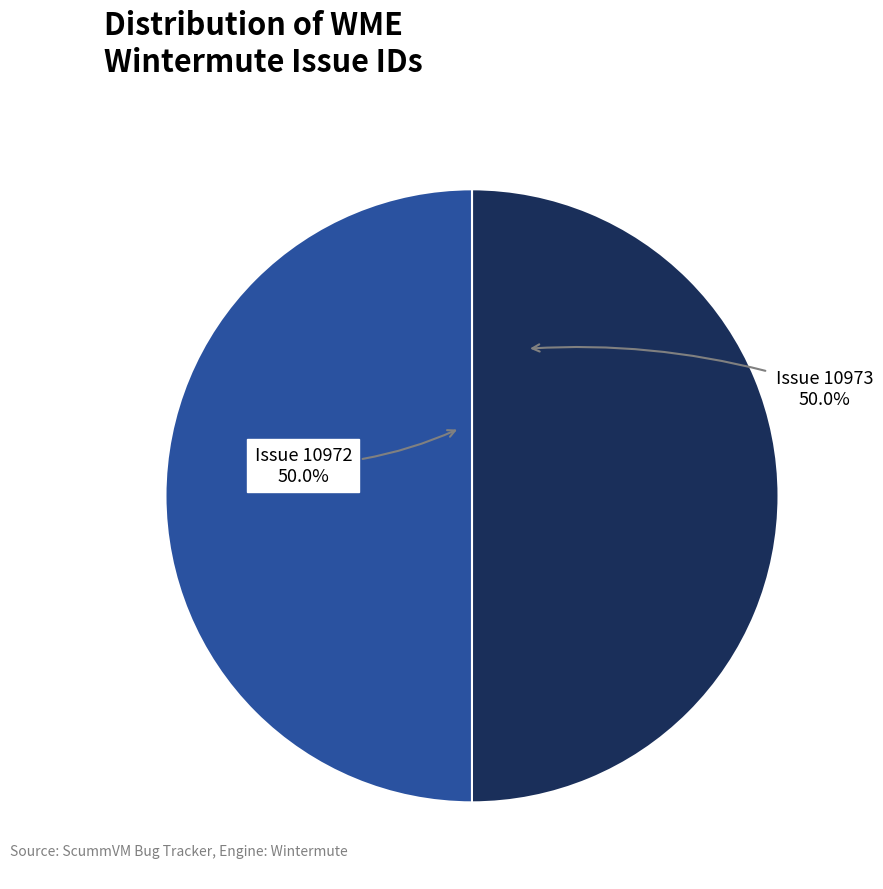

How many segments does this pie chart have?

2